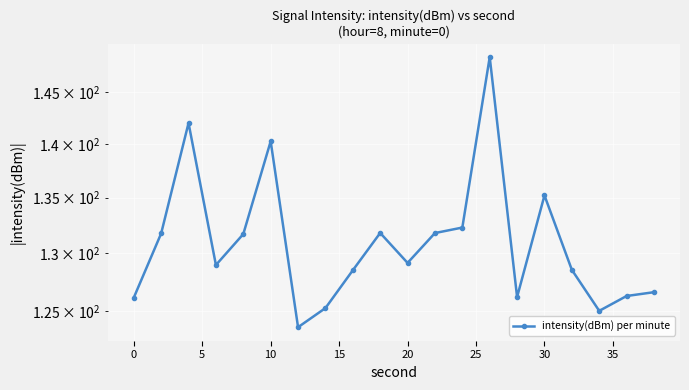

What is the value of the 13th point from the left?

132.3